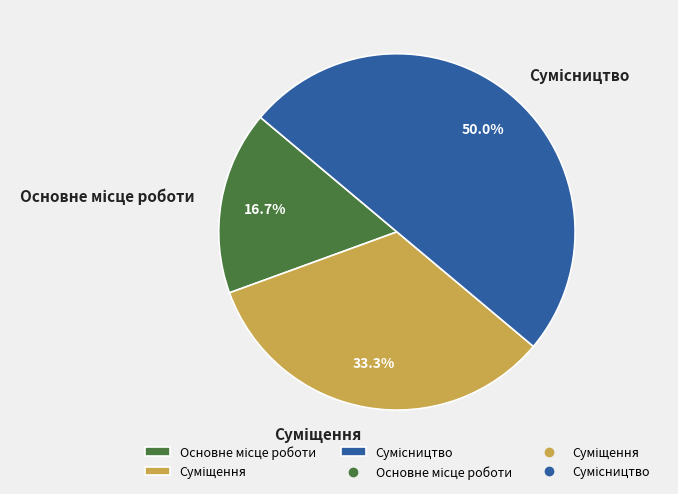

Does Сумісництво account for over 50% of the chart?

No